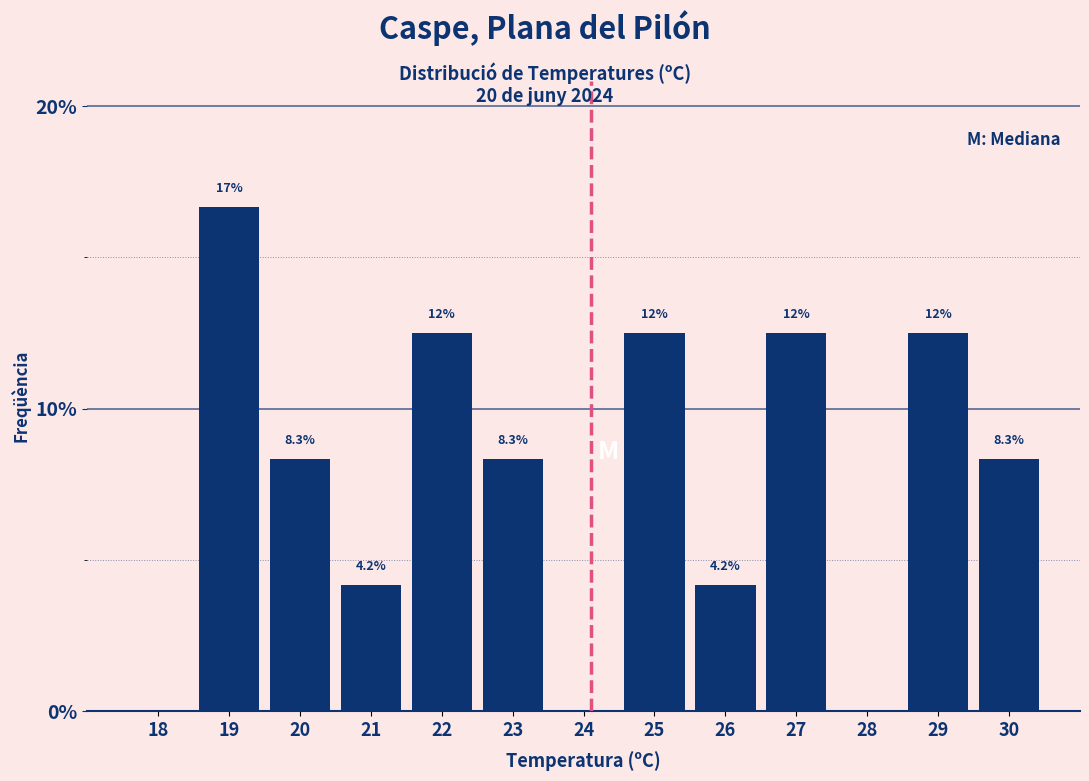

Reading left to right, list all the values displayed in this chart.

18=0.0	19=16.7	20=8.3	21=4.2	22=12.5	23=8.3	24=0.0	25=12.5	26=4.2	27=12.5	28=0.0	29=12.5	30=8.3